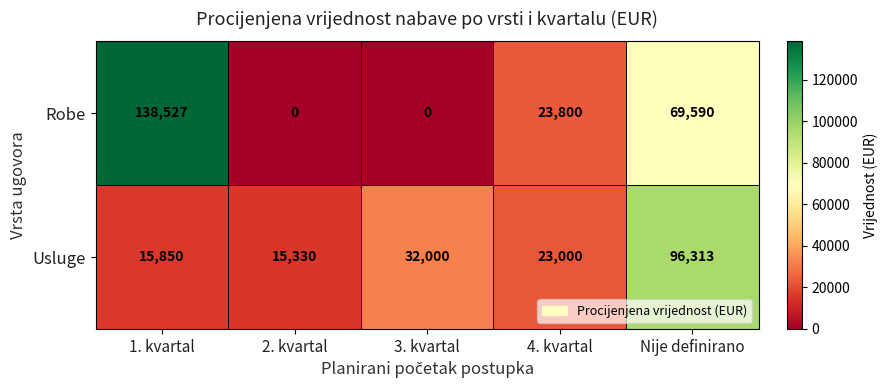

Reading left to right, transcribe all the data shown in this chart.

Robe: 138527	0	0	23800	69590
Usluge: 15850	15330	32000	23000	96313